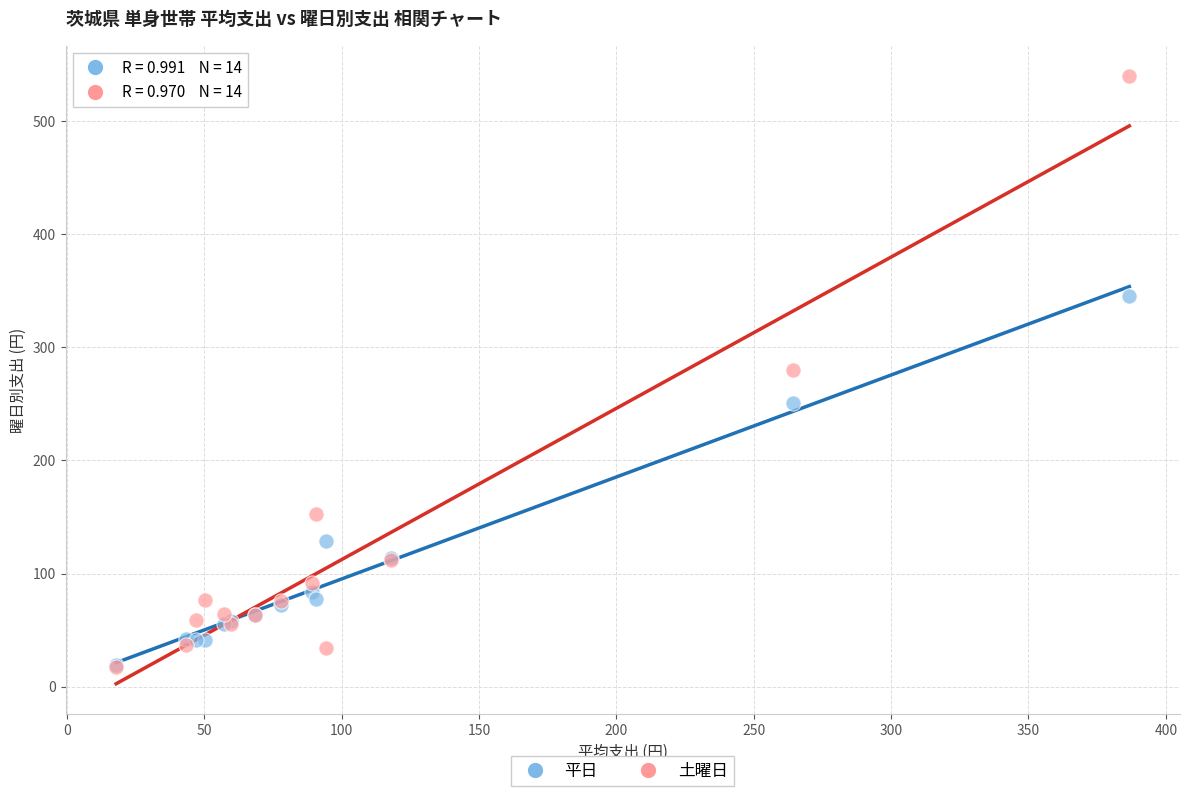

In the 平日 series, what Y value is closest to 182?

128.8